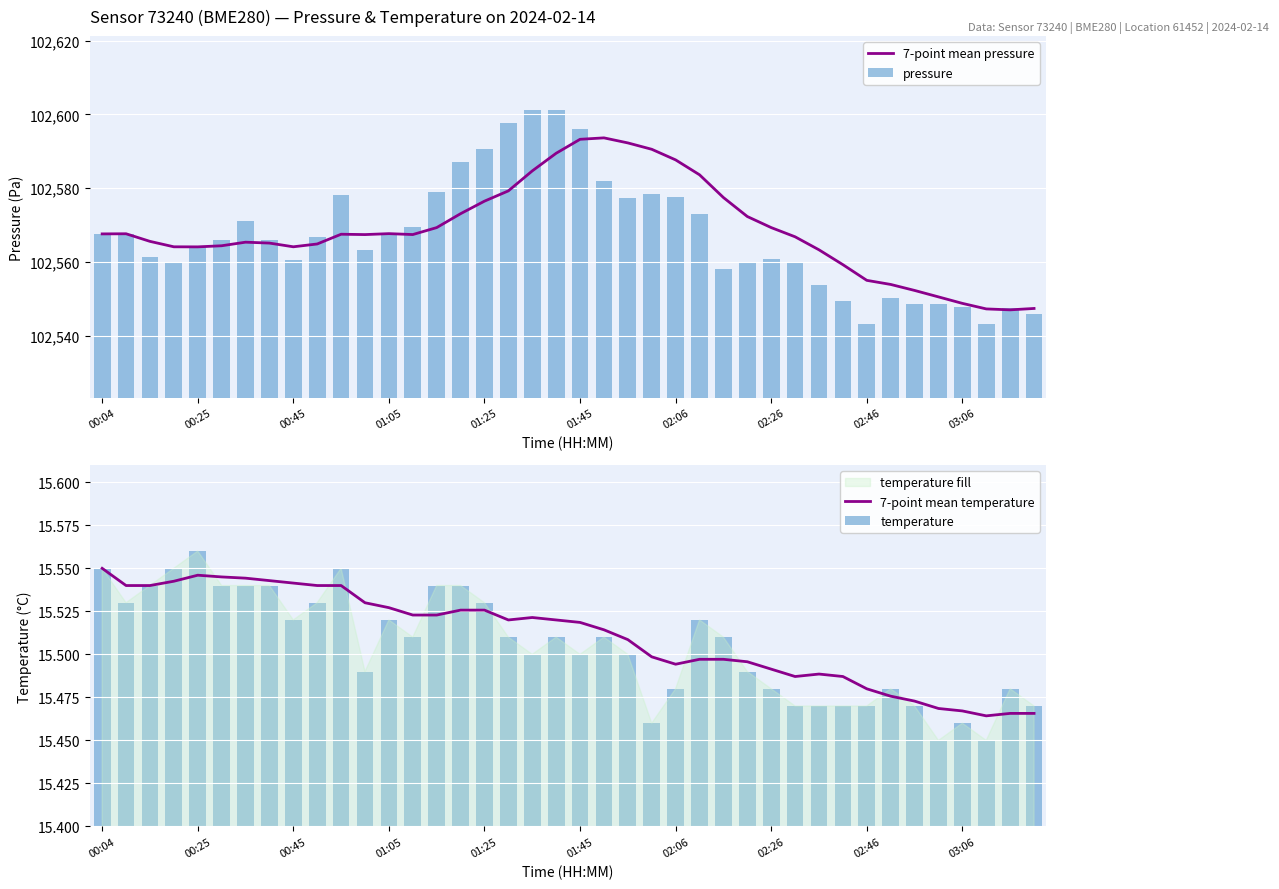

At which label does 7-point mean temperature reach its peak?

00:04